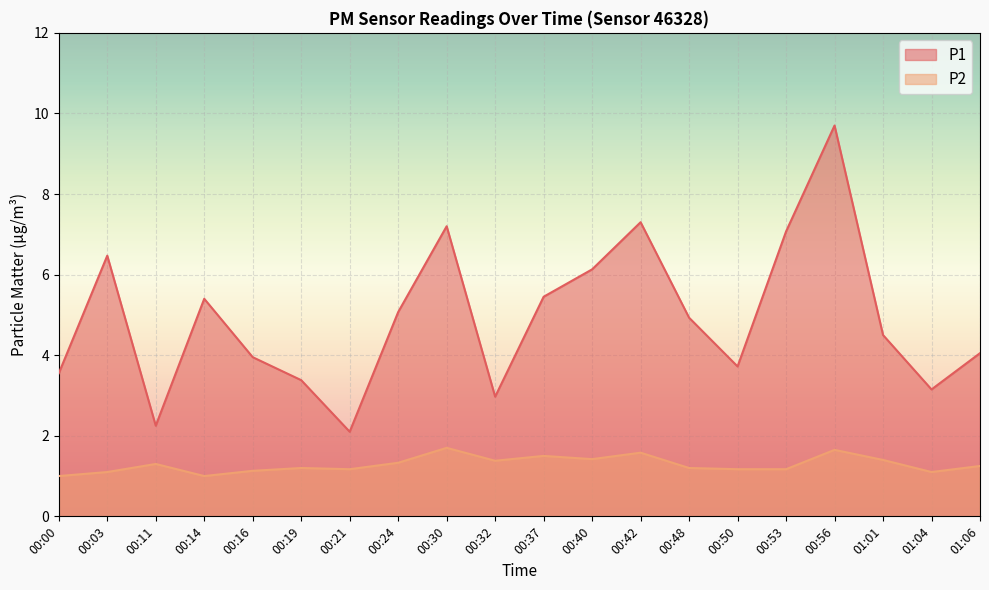

What is the label of the 12th point from the right?

00:30